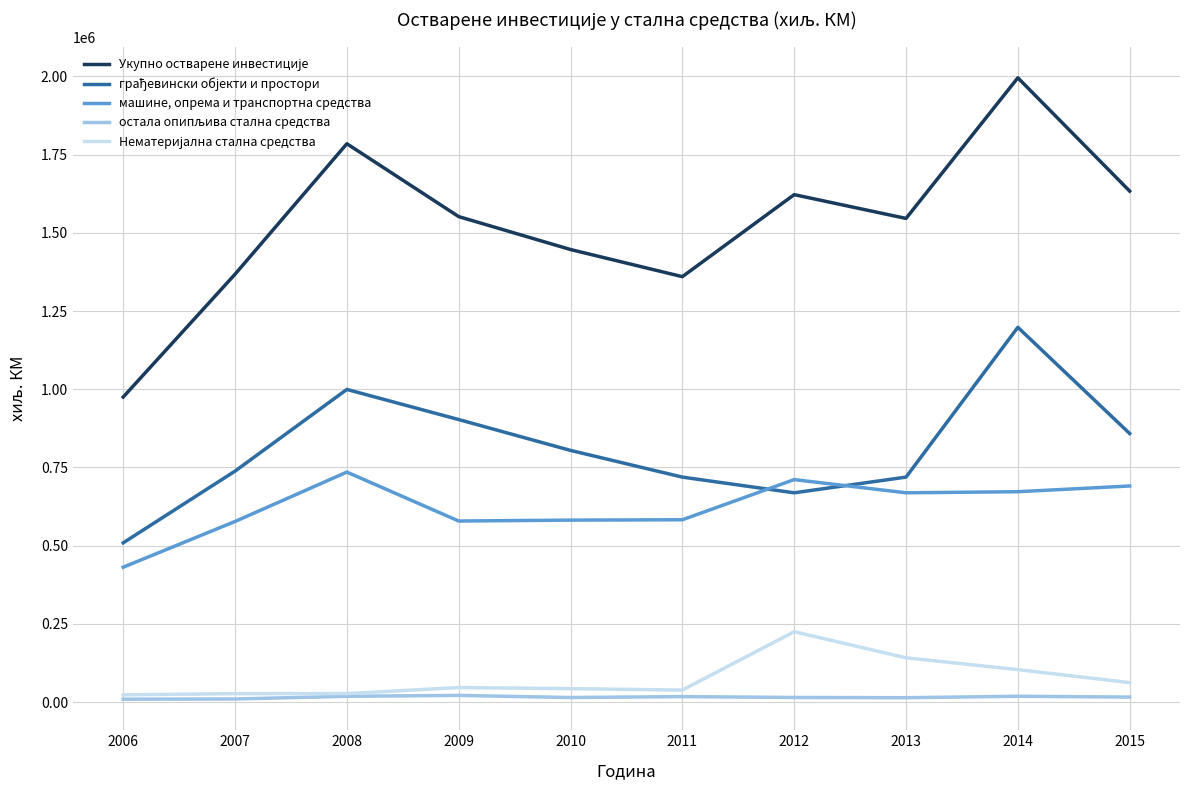

What is the greatest value displayed?

1995499